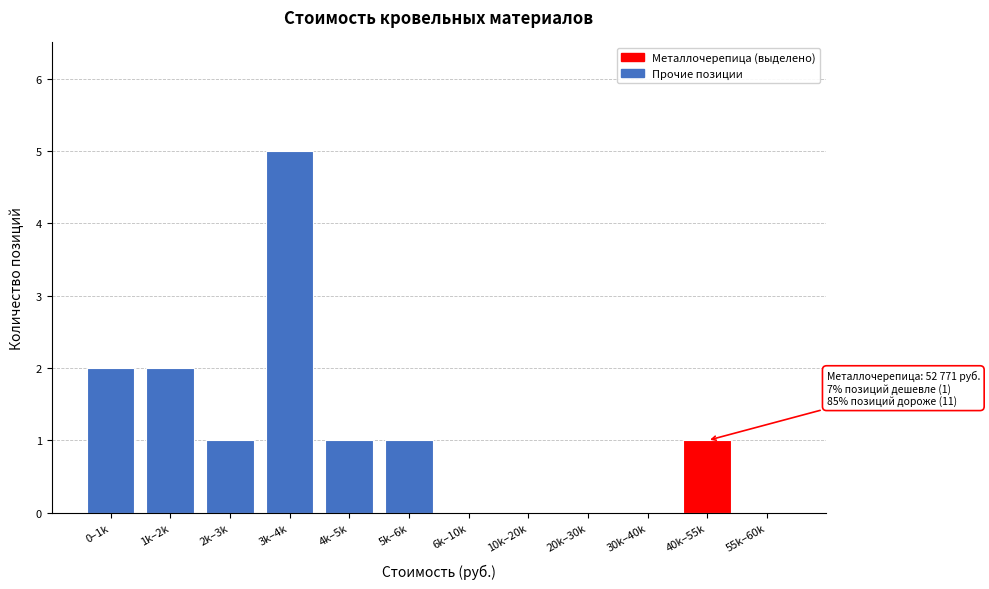

Reading left to right, what are all the values shown in this chart?

0–1k=2	1k–2k=2	2k–3k=1	3k–4k=5	4k–5k=1	5k–6k=1	6k–10k=0	10k–20k=0	20k–30k=0	30k–40k=0	40k–55k=1	55k–60k=0